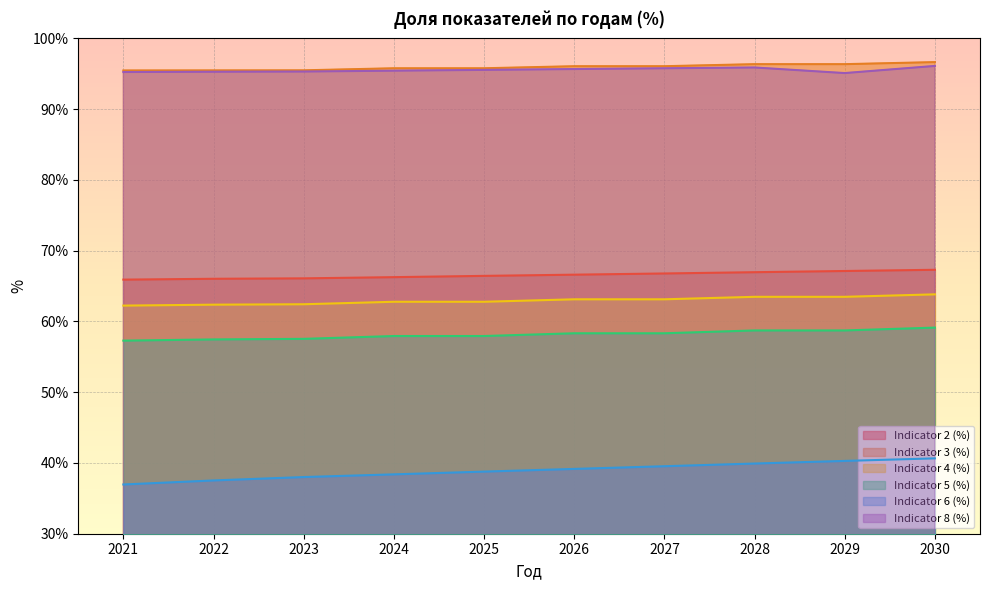

At which category is the sum across all series the highest?

2030